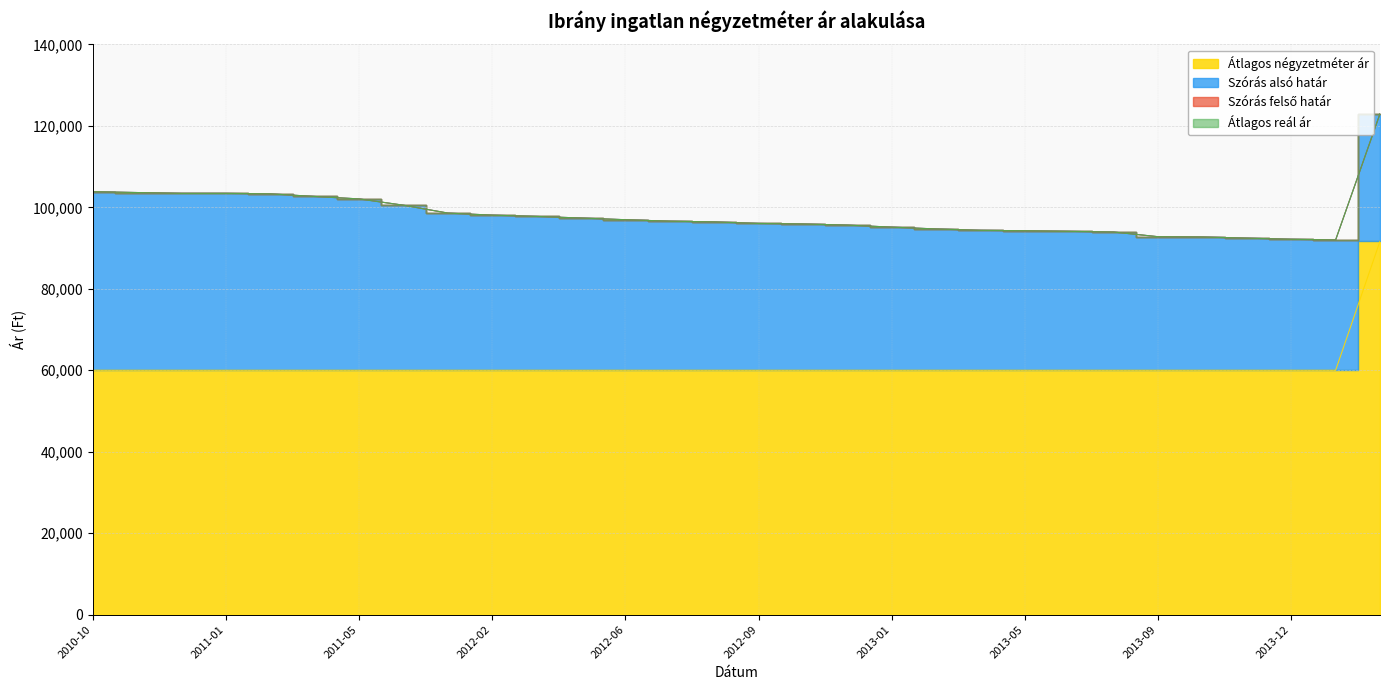

Reading right to left, list all the values displayed in this chart.

Átlagos négyzetméter ár: 91666	60000	60000	60000	60000	60000	60000	60000	60000	60000	60000	60000	60000	60000	60000	60000	60000	60000	60000	60000	60000	60000	60000	60000	60000	60000	60000	60000	60000	60000
Szórás alsó határ: 122964	91984	92147	92427	92709	92780	93928	94098	94244	94341	94684	95129	95628	95905	96032	96413	96592	96951	97366	97758	98073	98577	100507	102055	102659	103299	103417	103417	103622	103829
Szórás felső határ: 122964	91984	92147	92427	92709	92780	93928	94098	94244	94341	94684	95129	95628	95905	96032	96413	96592	96951	97366	97758	98073	98577	100507	102055	102659	103299	103417	103417	103622	103829
Átlagos reál ár: 122964	91984	92147	92427	92709	92780	93928	94098	94244	94341	94684	95129	95628	95905	96032	96413	96592	96951	97366	97758	98073	98577	100507	102055	102659	103299	103417	103417	103622	103829